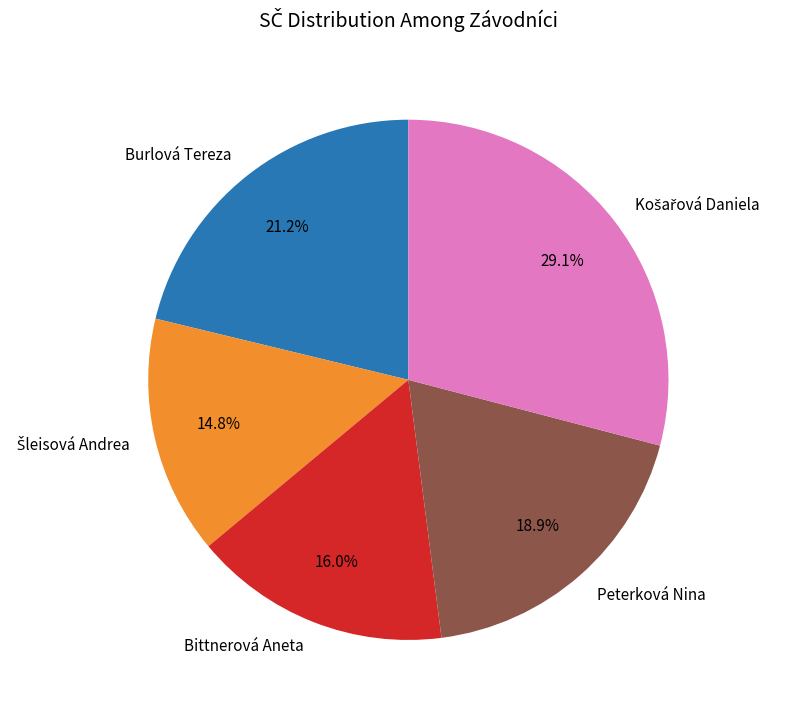

Do Peterková Nina and Bittnerová Aneta together represent more than half of the pie?

No